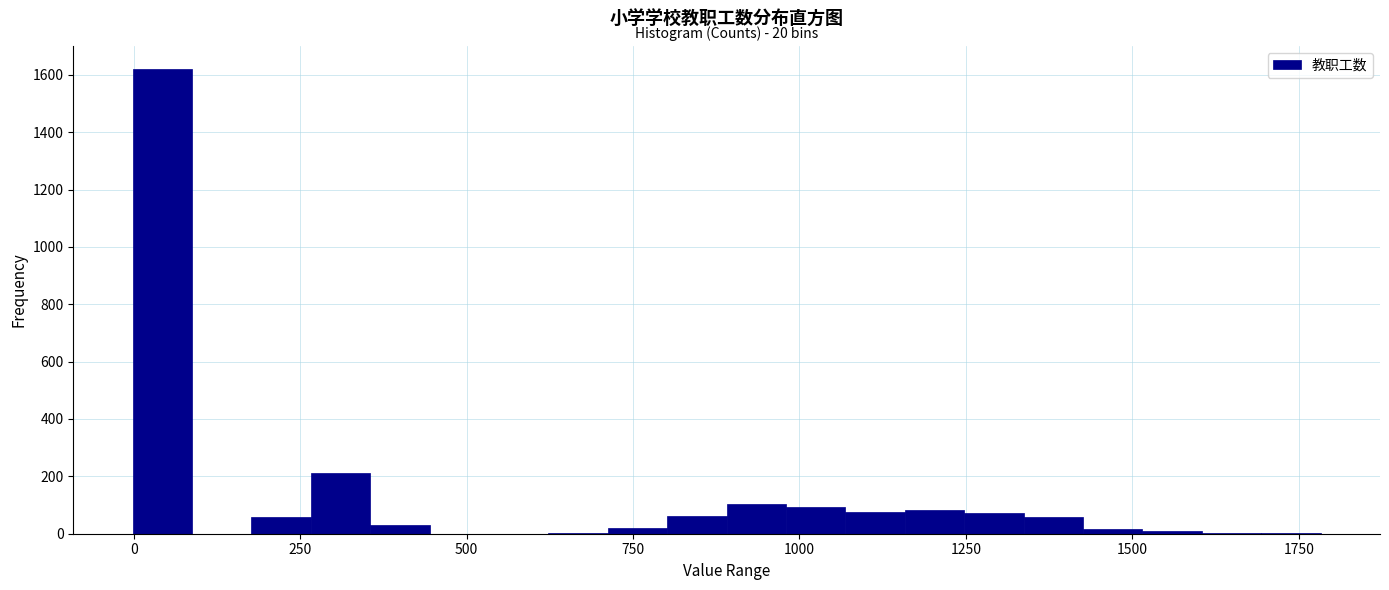

Around what value on the x-axis is the tallest bar? Give the approximate position of its centre, as read against the axis.

50